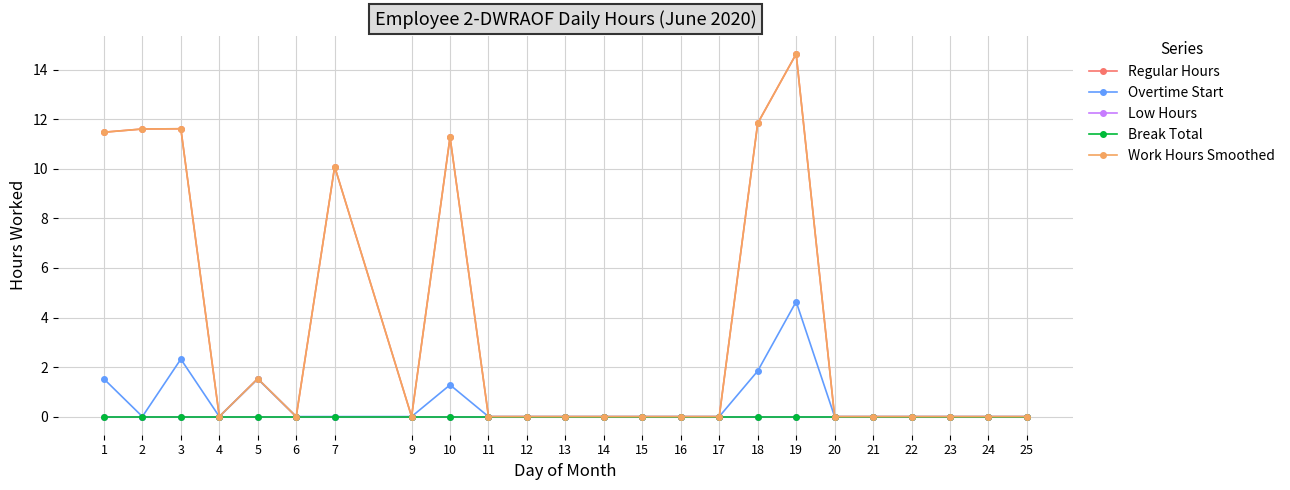

Between 1 and 3, which series saw the biggest shift?

Overtime Start